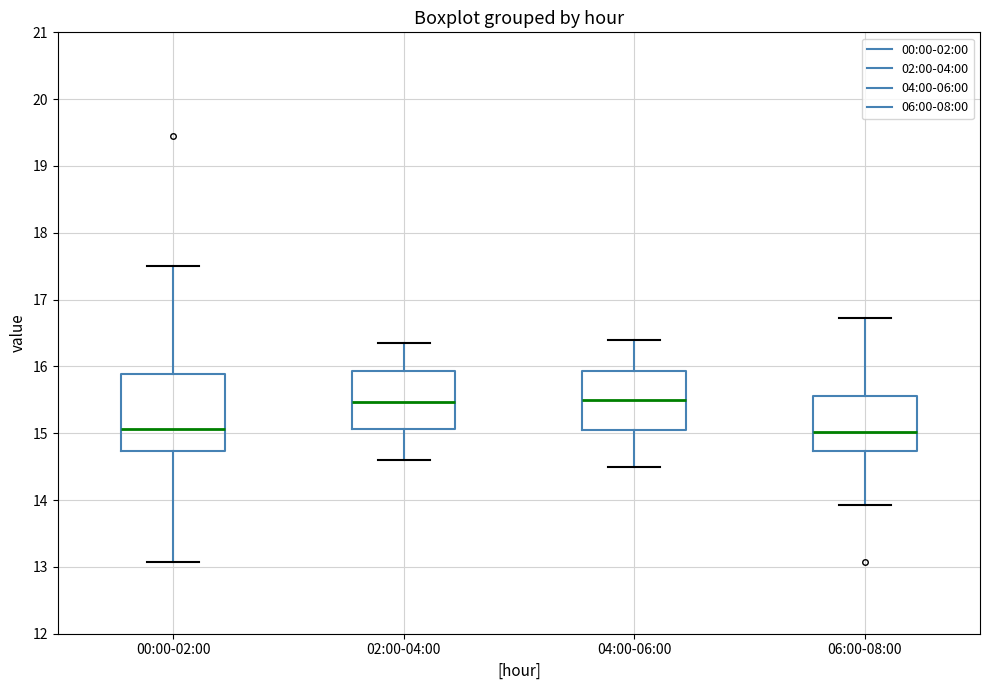

Comparing the boxes themselves (not the whiskers), which one is the tallest?

00:00-02:00